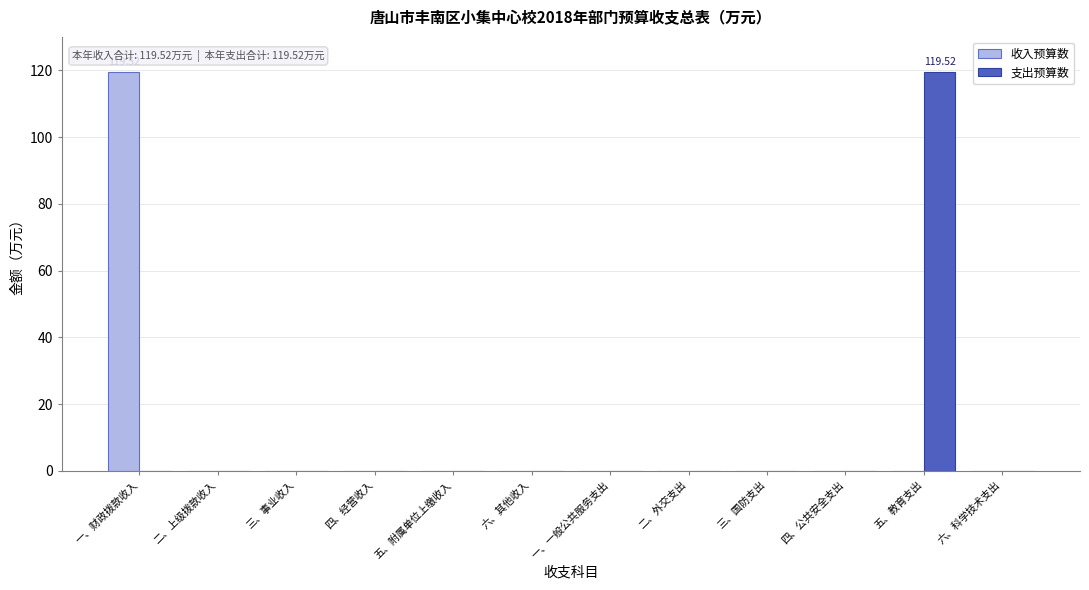

Between 三、事业收入 and 五、教育支出, which series saw the biggest shift?

支出预算数